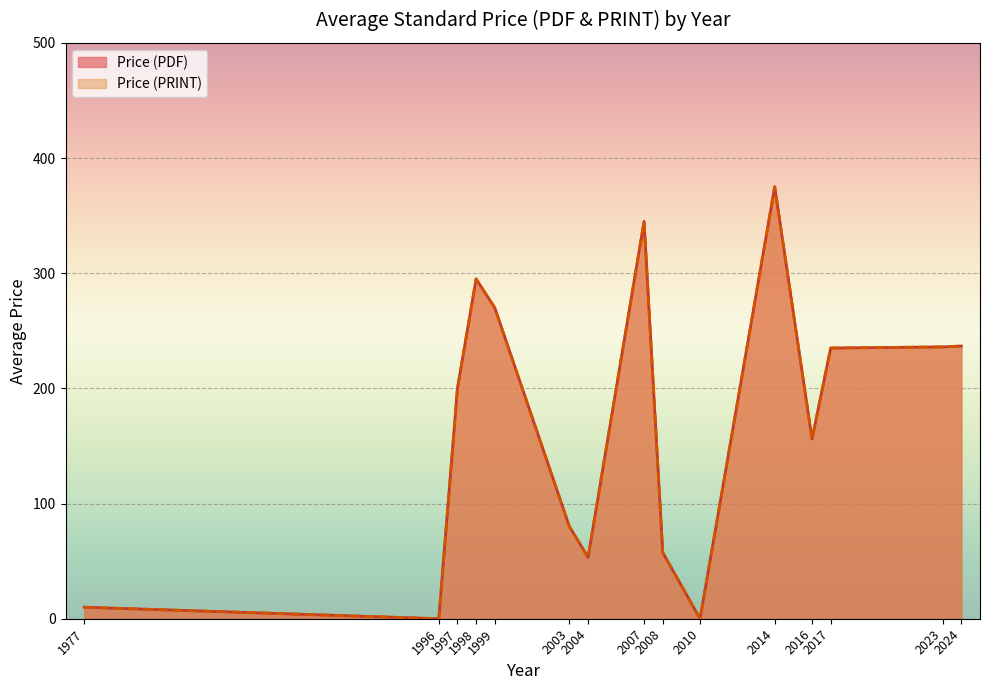

What is the difference between the maximum and minimum values in the Price (PDF) series?

370